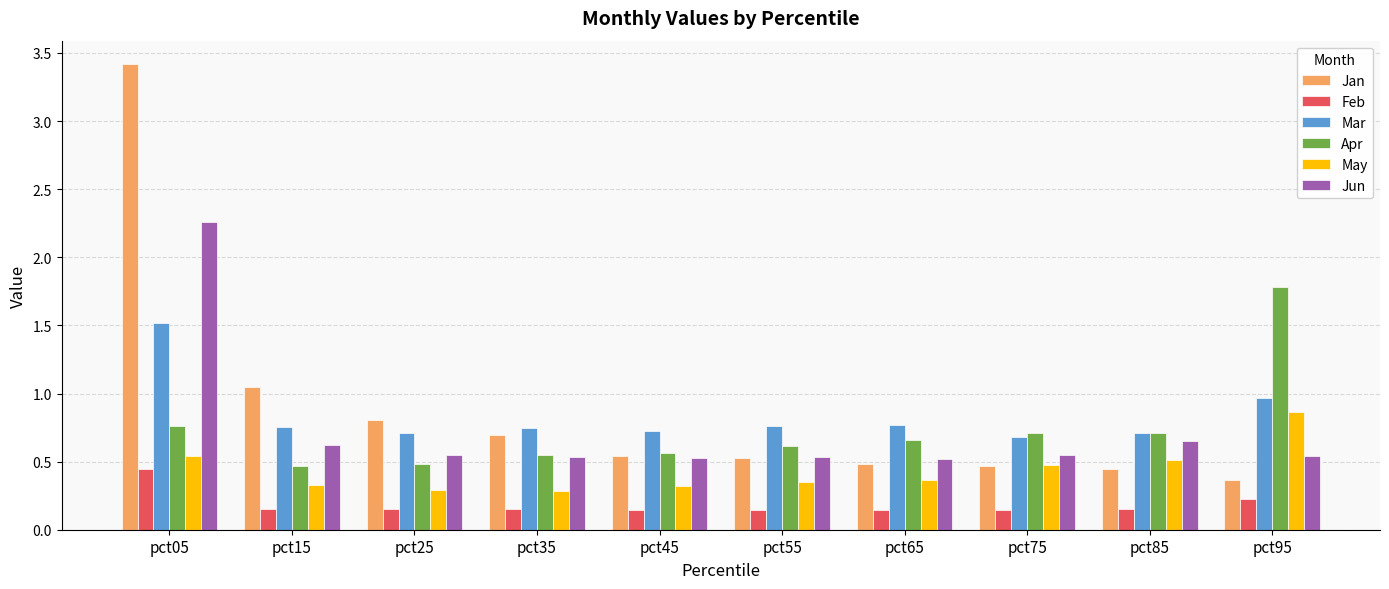

Read the Mar value at pct05.

1.5